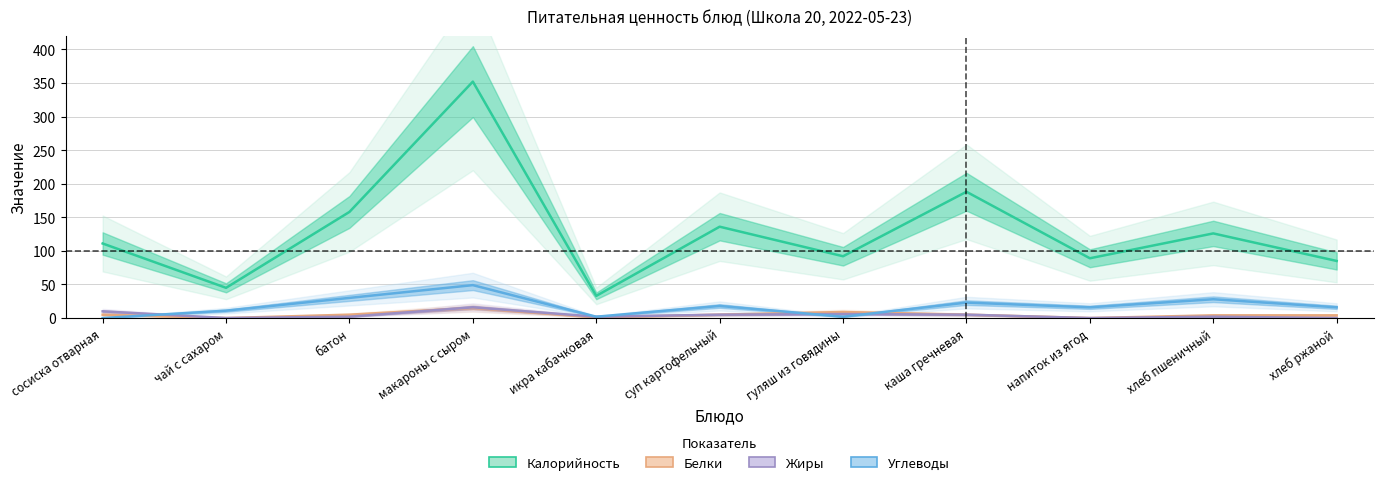

Which series ends up on top after the final intersection of Углеводы and Белки?

Углеводы